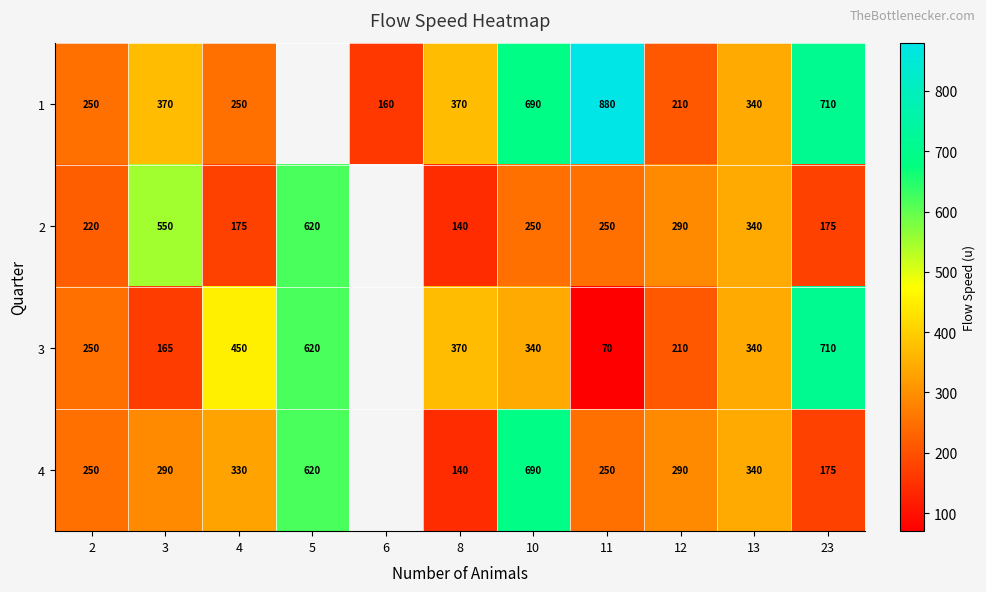

The 1 series shows 1190 at 11. True or false?

False